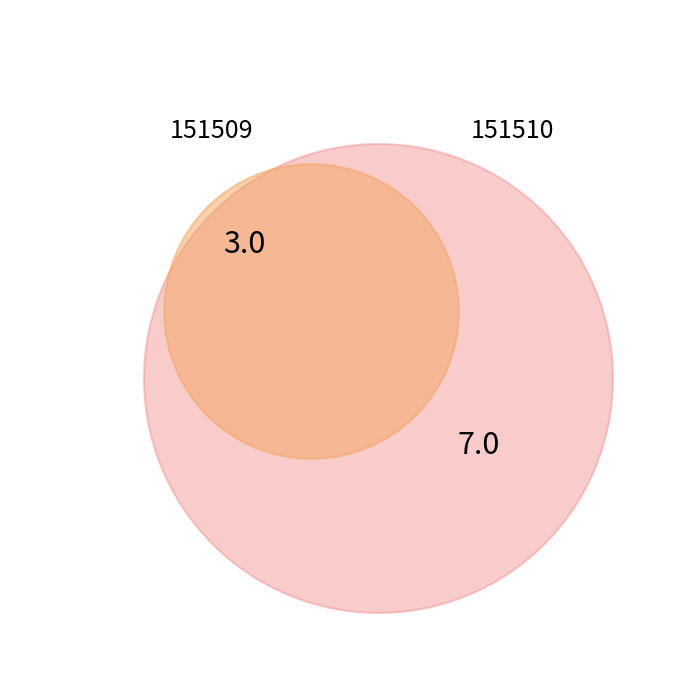

To the nearest percent, what portion does 151510 represent?

70%